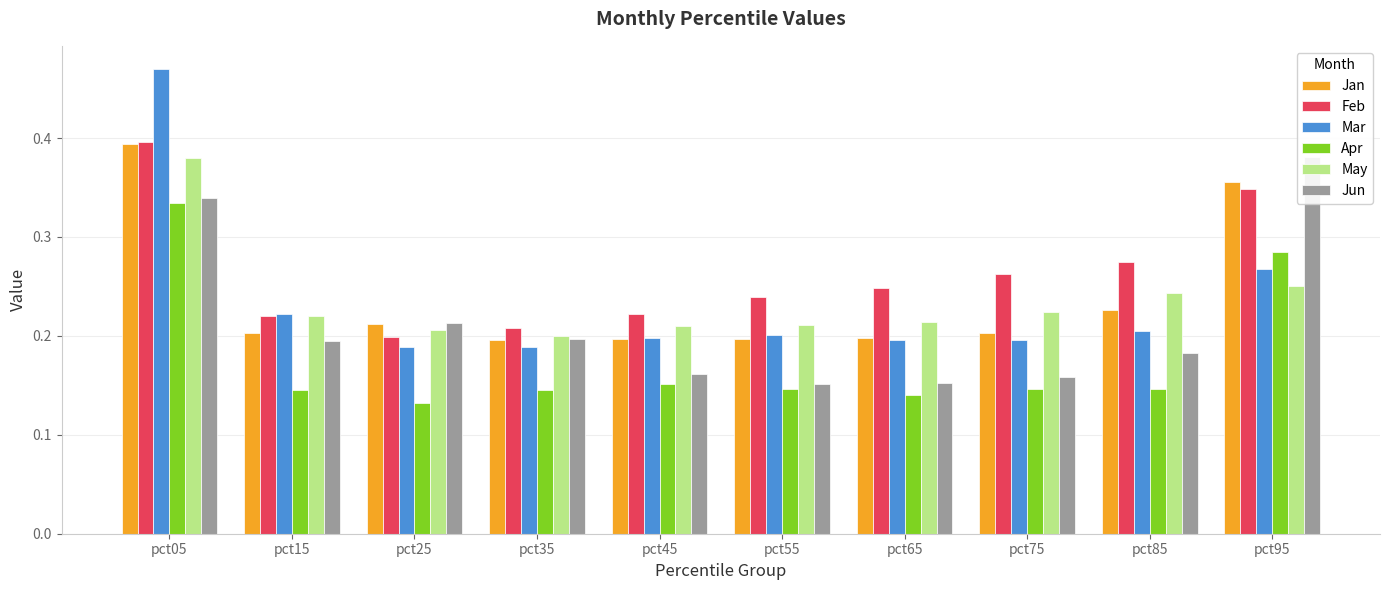

How many series are shown in this chart?

6